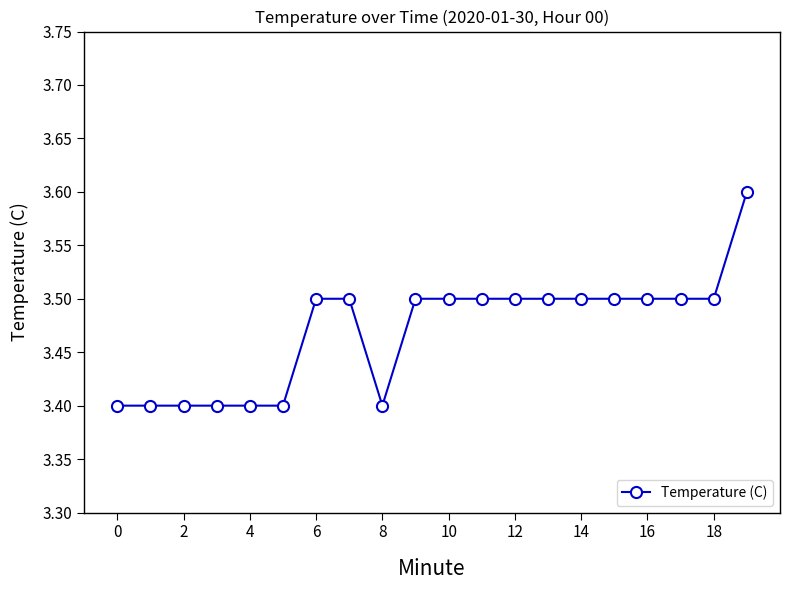

What is the average value?

3.5